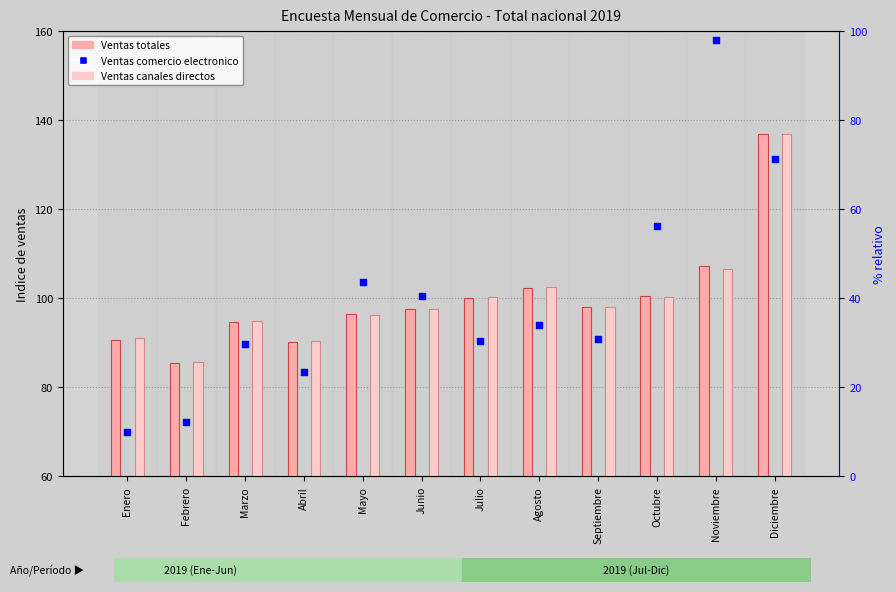

Which series reaches the maximum Y coordinate?

Ventas comercio electronico